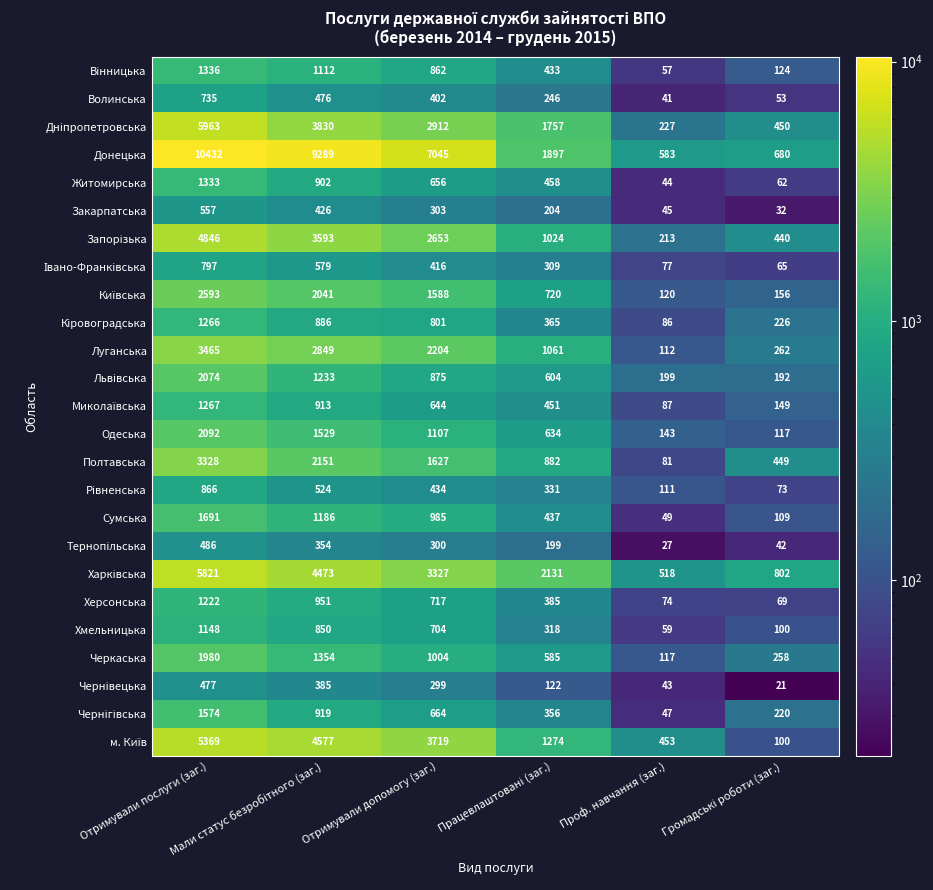

Which series has the largest total across all categories?

Донецька